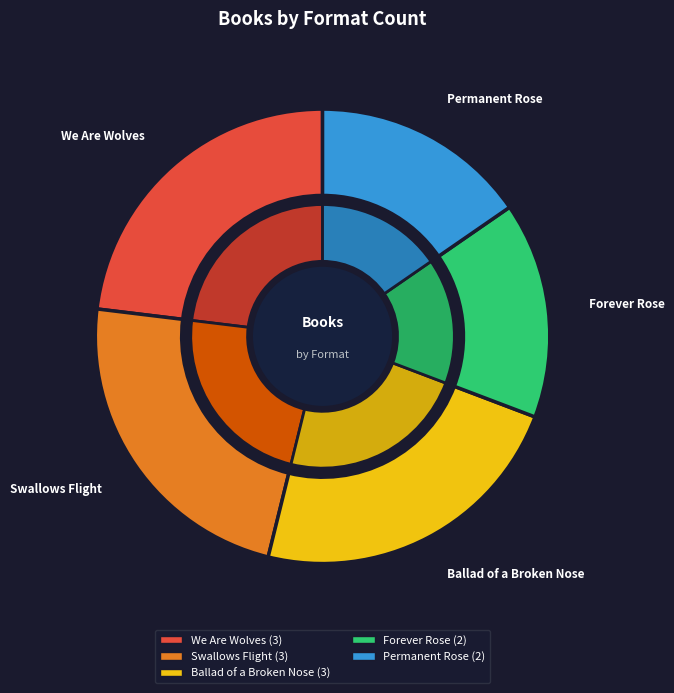

Approximately how many times larger is the value at We Are Wolves compared to Permanent Rose?

1.5